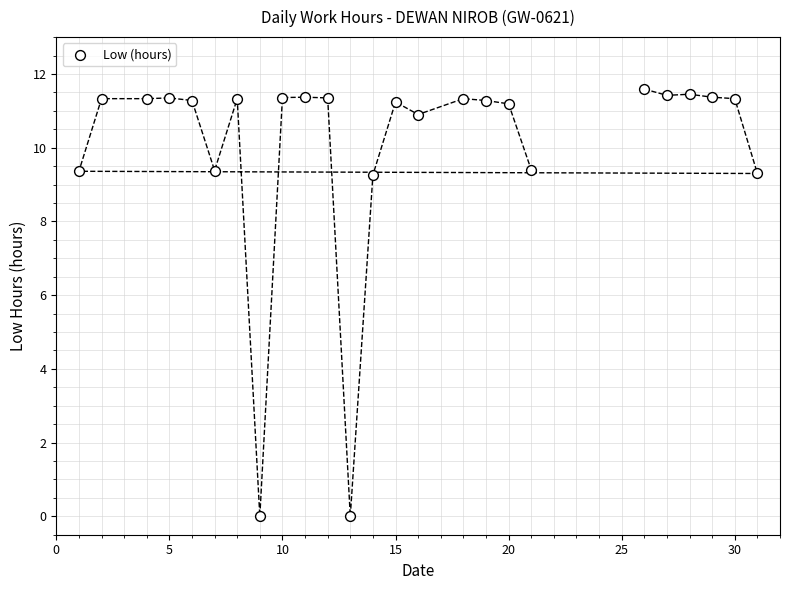

What is the range of X values (max minus min)?

30.0